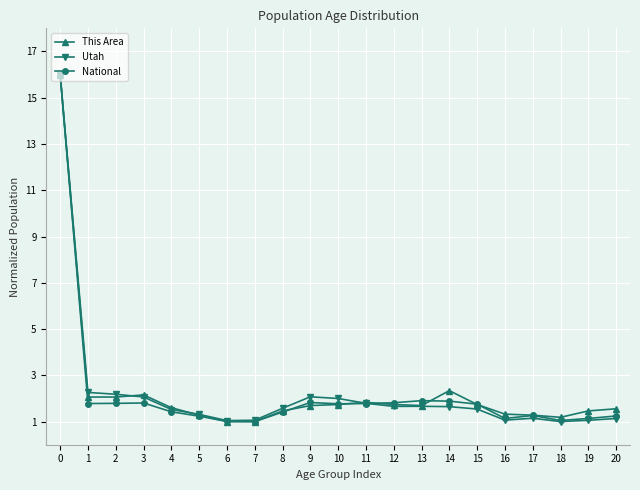

What is the approximate value of Utah at 7?

1.1